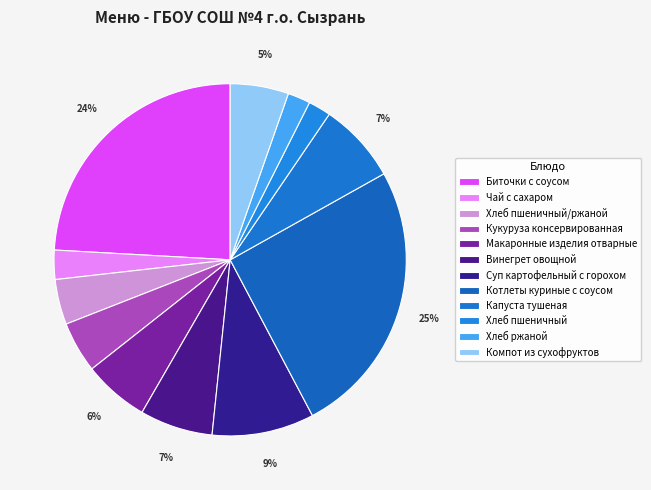

How many segments does this pie chart have?

12